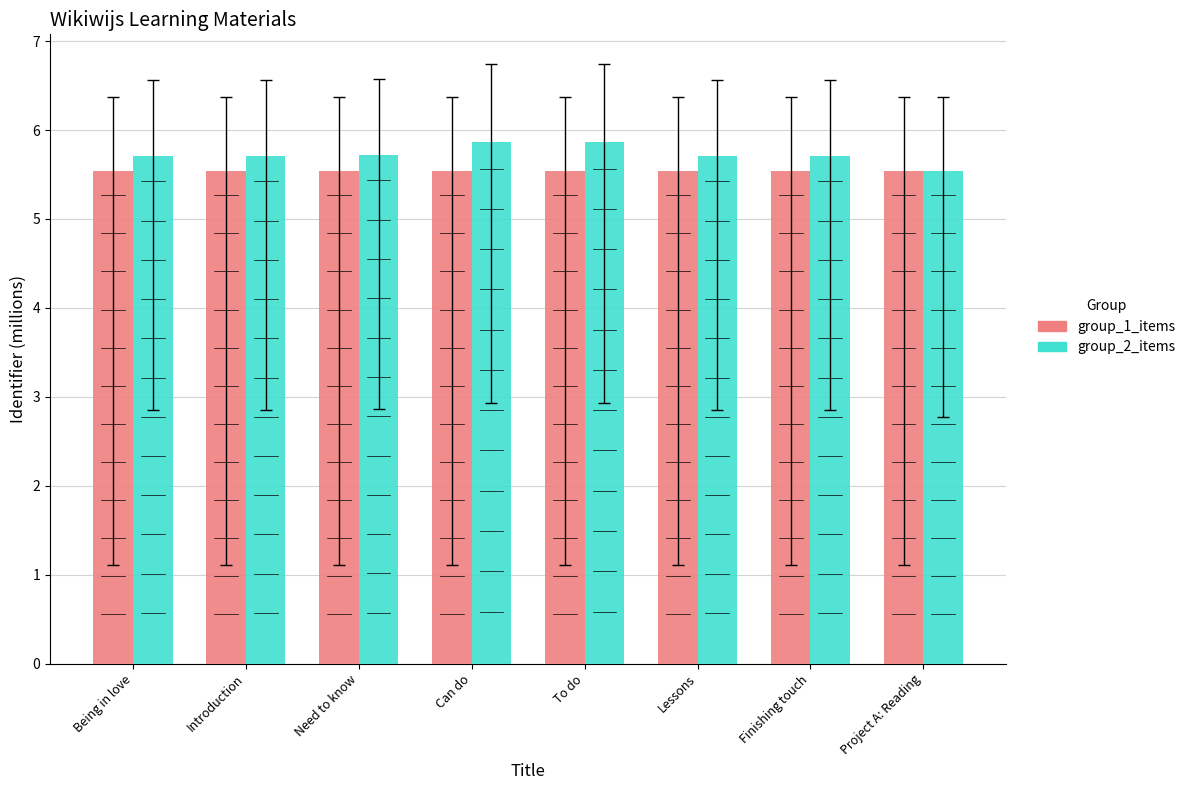

How many bars are there in each group?

2